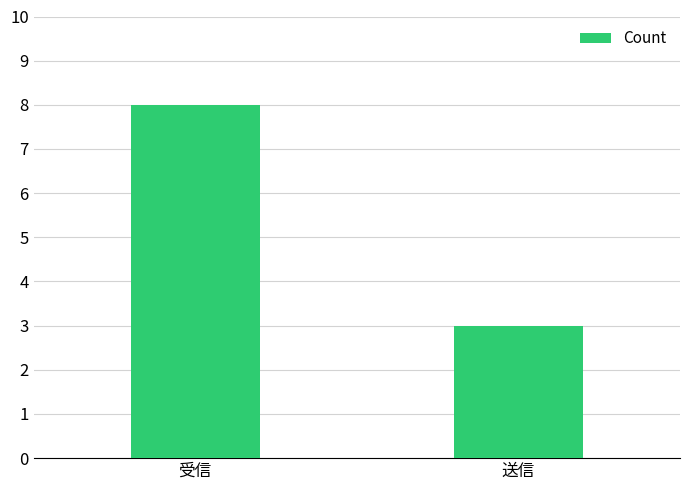

The value at 受信 is 8. True or false?

True